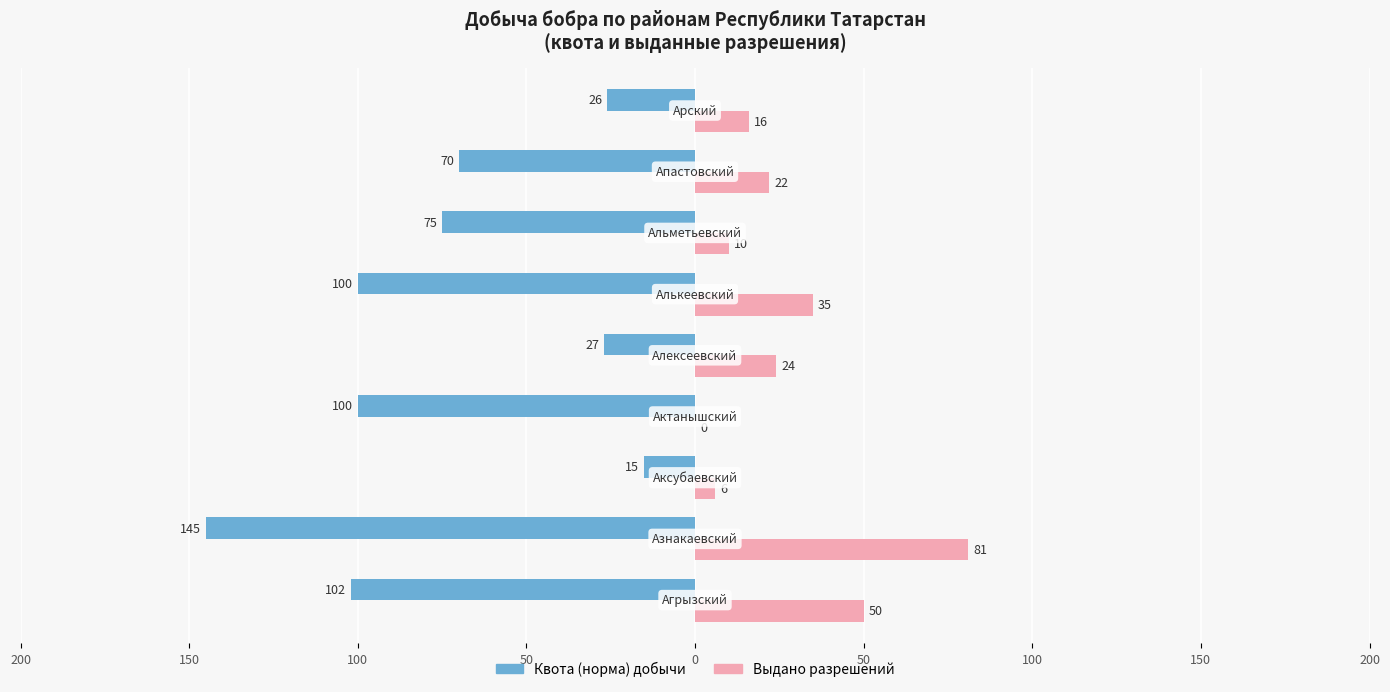

Reading left to right, what are all the values shown in this chart?

Квота (норма) добычи: -102	-145	-15	-100	-27	-100	-75	-70	-26
Выдано разрешений: 50	81	6	0	24	35	10	22	16